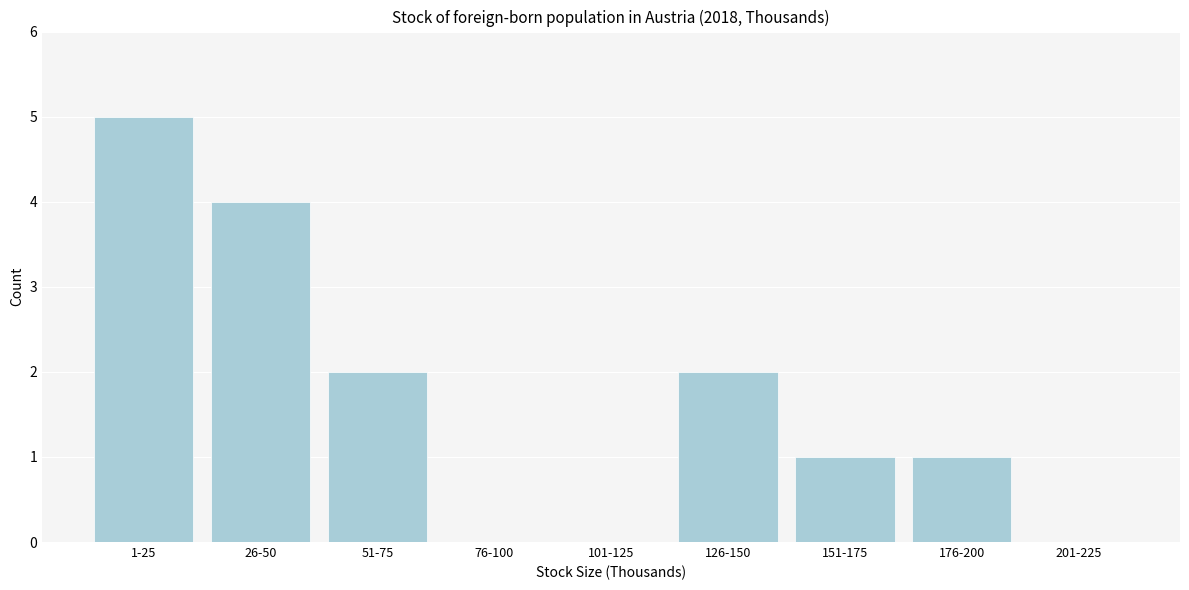

Reading right to left, what are all the values shown in this chart?

201-225=0	176-200=1	151-175=1	126-150=2	101-125=0	76-100=0	51-75=2	26-50=4	1-25=5